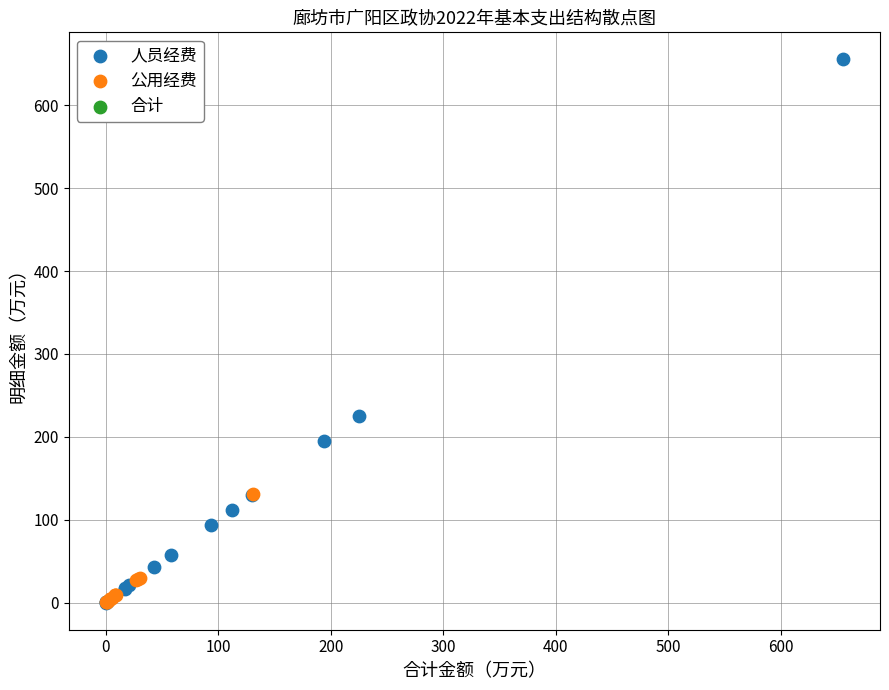

Which series has the widest spread of Y values?

人员经费